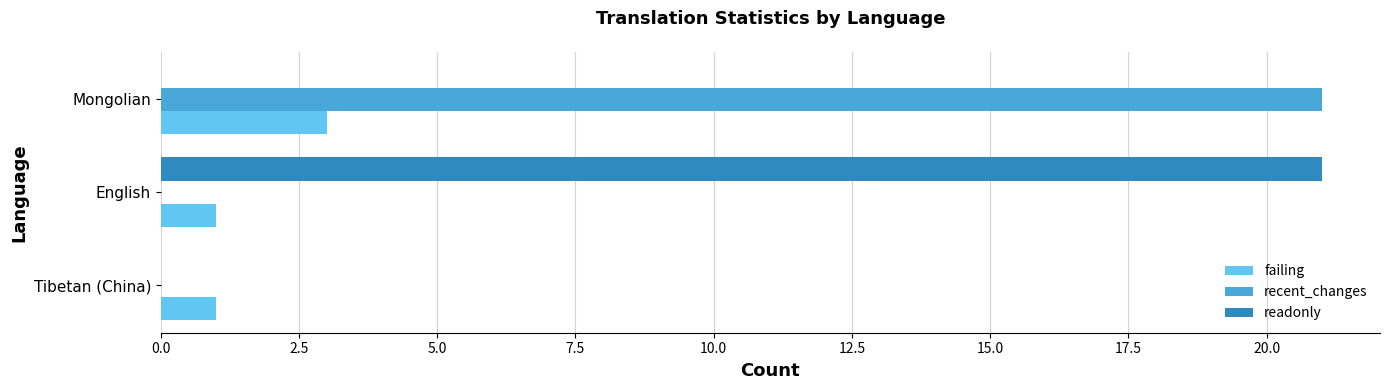

True or false: readonly has a value of -10 at Mongolian.

False